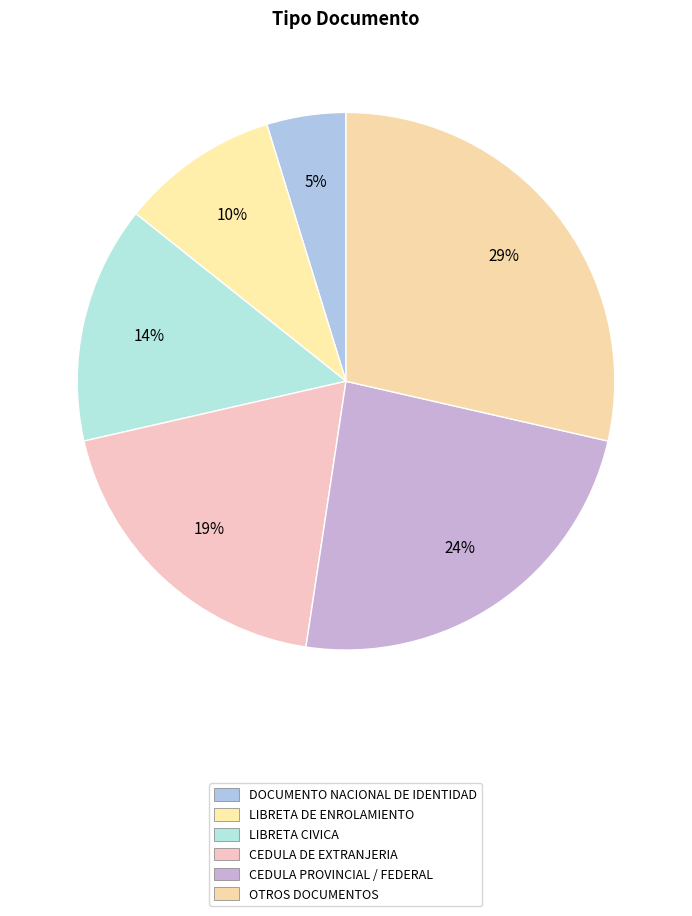

Which category has the biggest portion of the pie?

OTROS DOCUMENTOS